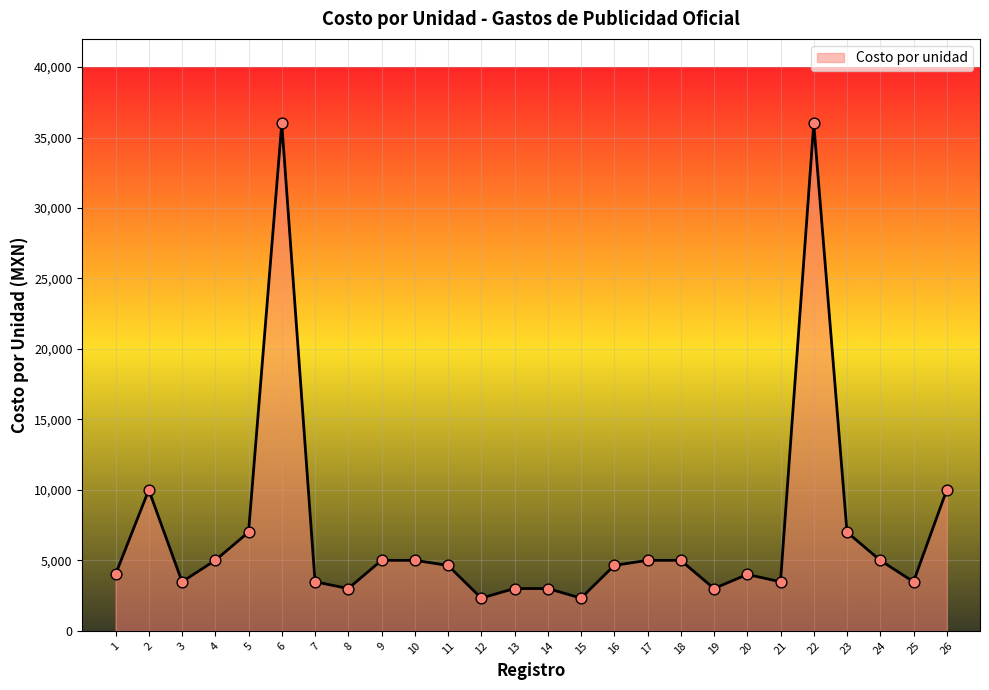

What is the ratio of the value at 9 to the value at 25?

1.4